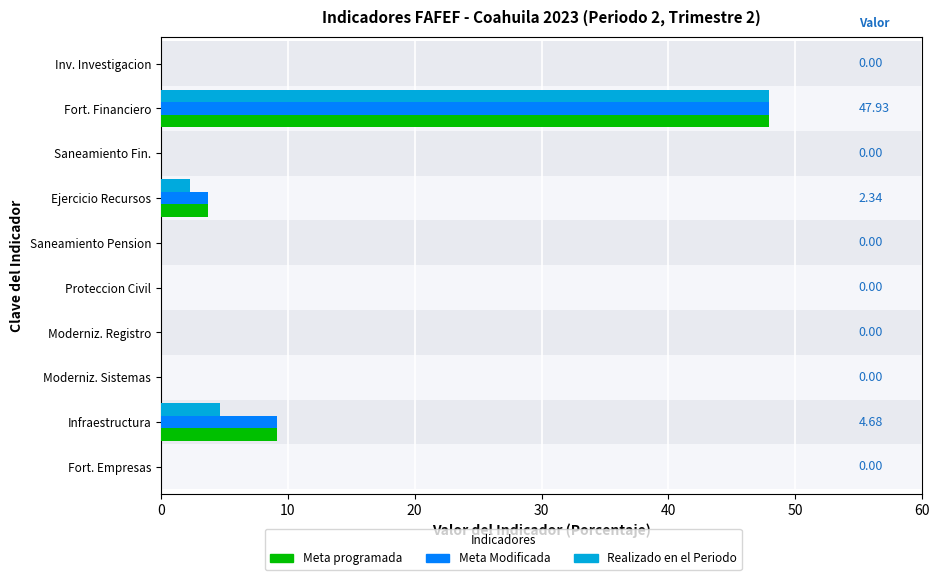

The value of Meta programada at Saneamiento Pension is 0.0. True or false?

True